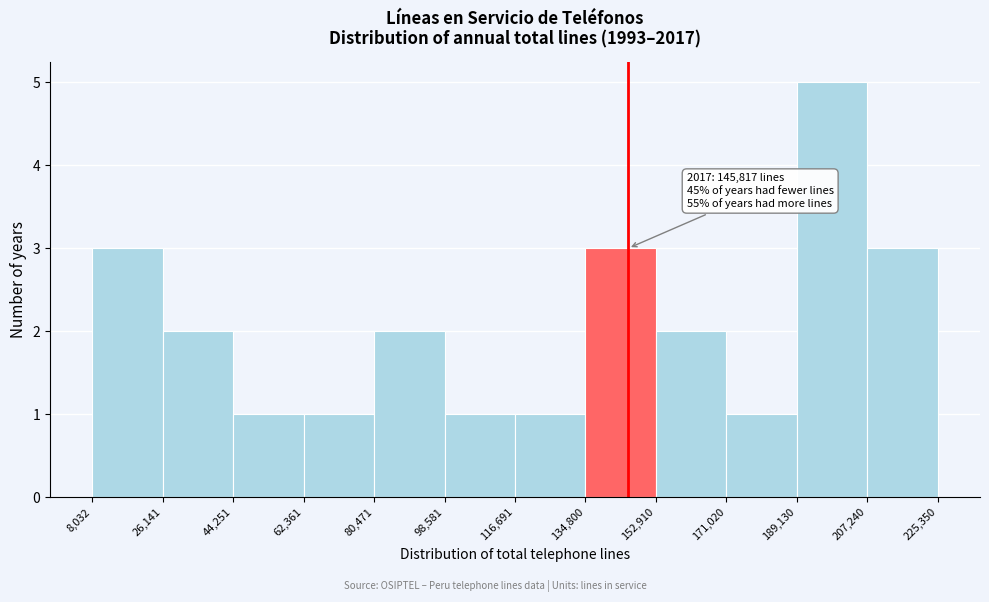

Which range on the x-axis has the tallest bar?

189,130 to 207,240